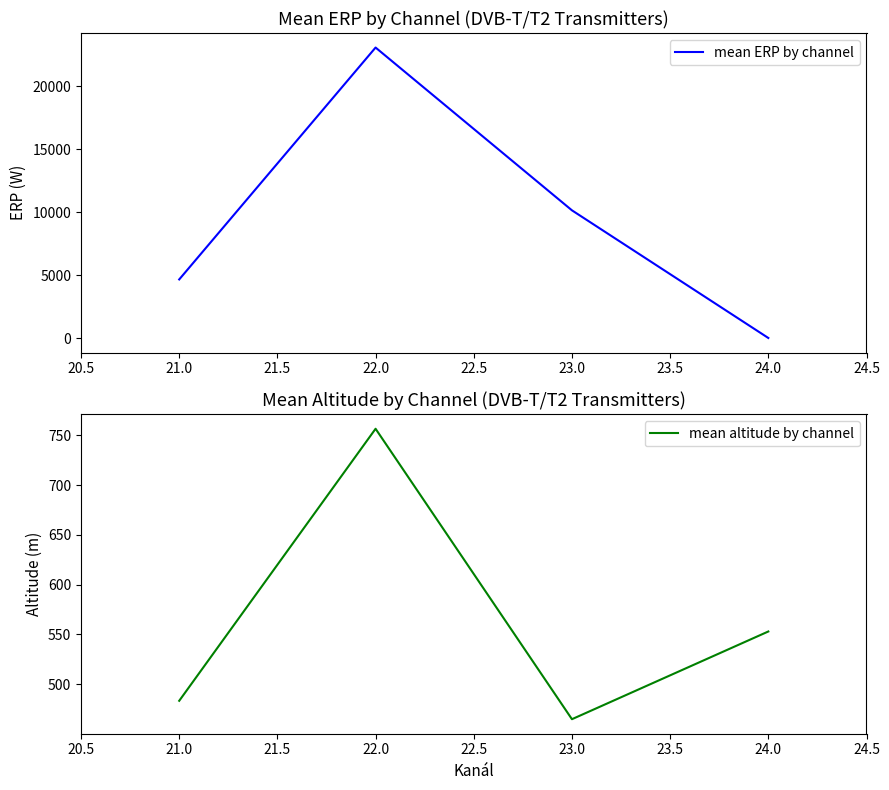

True or false: mean ERP by channel has more than 0 interior local peaks.

True